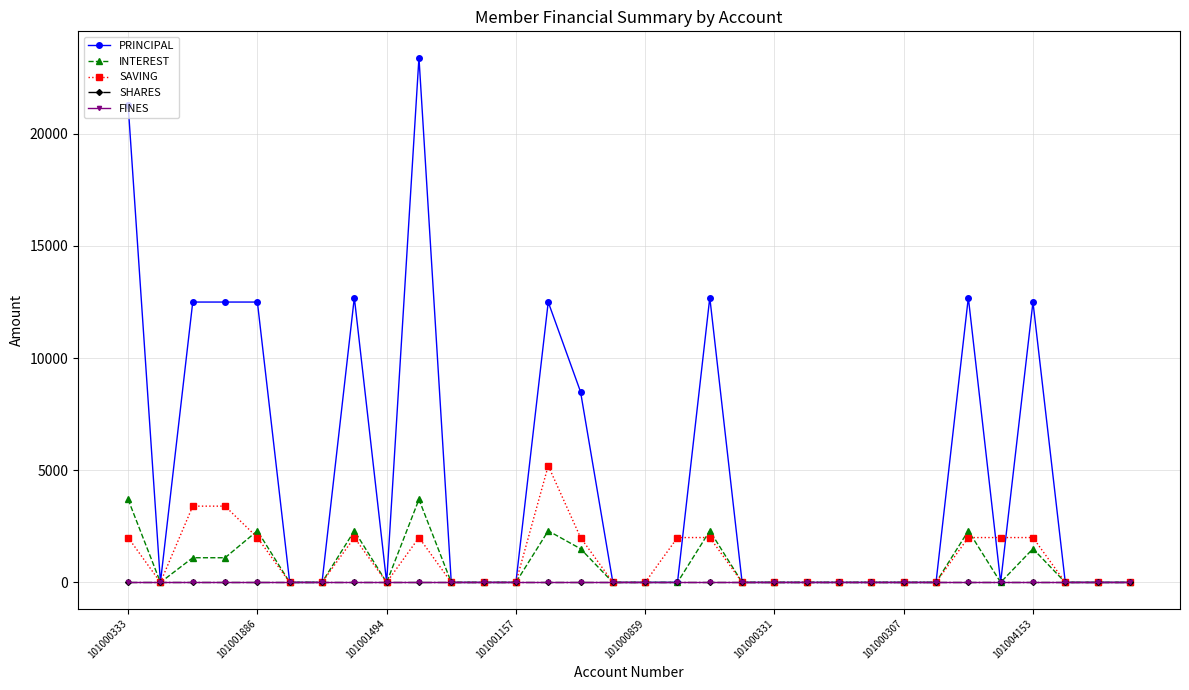

Is this an area chart (filled region under the line)?

No